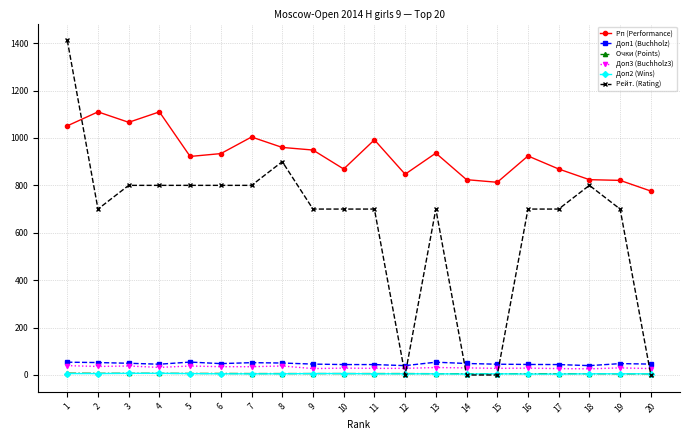

Is the value of Доп1 (Buchholz) at 18 greater than the value of Очки (Points) at 18?

Yes